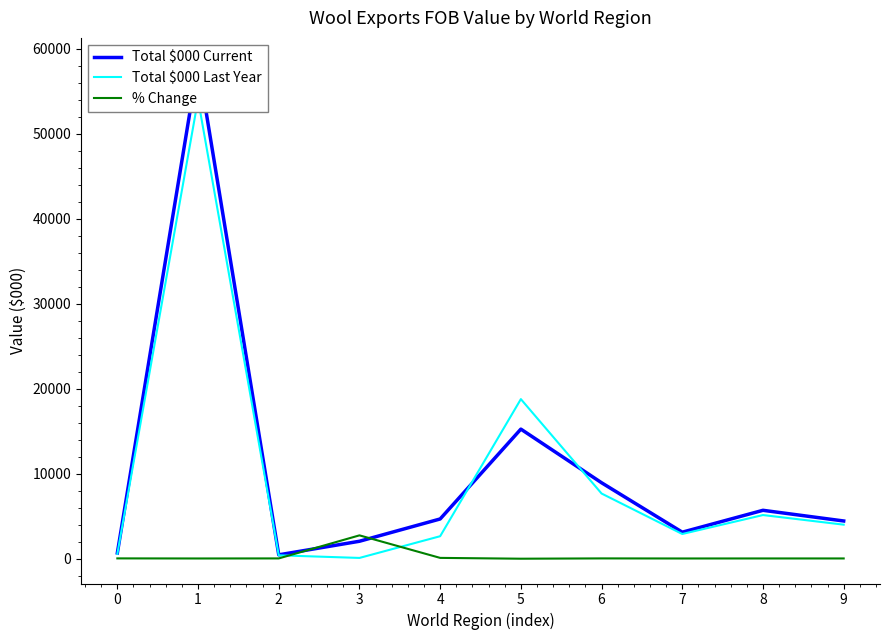

How many values in % Change are below zero?

1